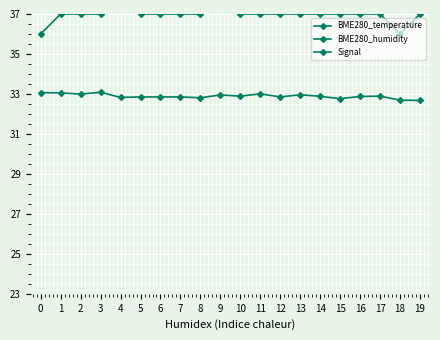

Where is the first local minimum for BME280_humidity?

2